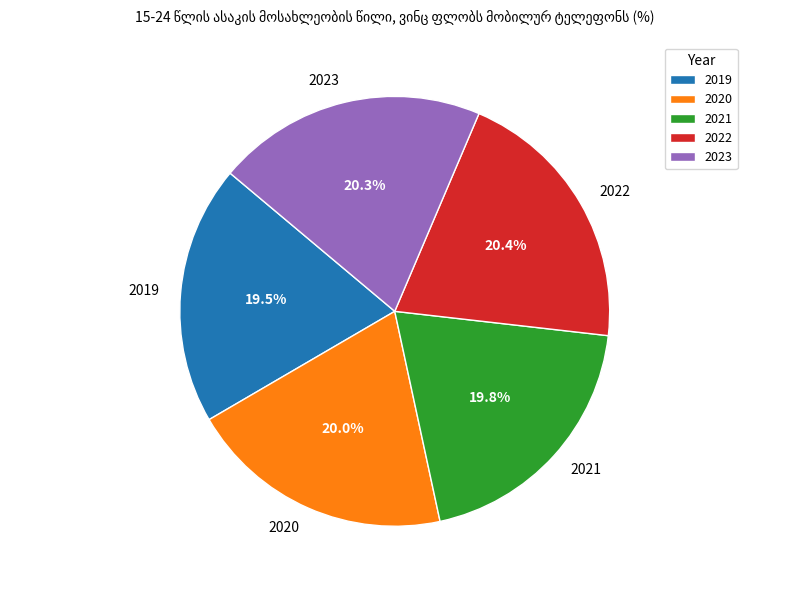

Is there any slice that represents more than half of the pie?

No